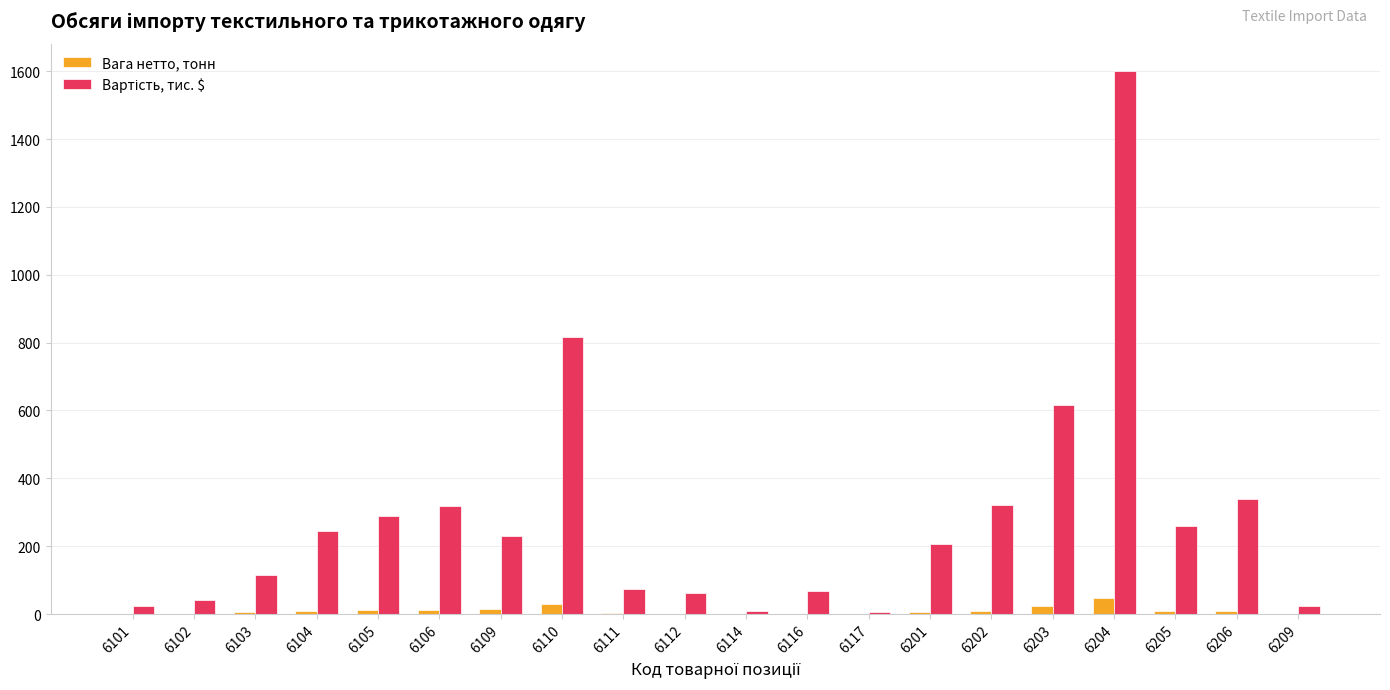

What is the maximum value shown in the chart?

1601.0